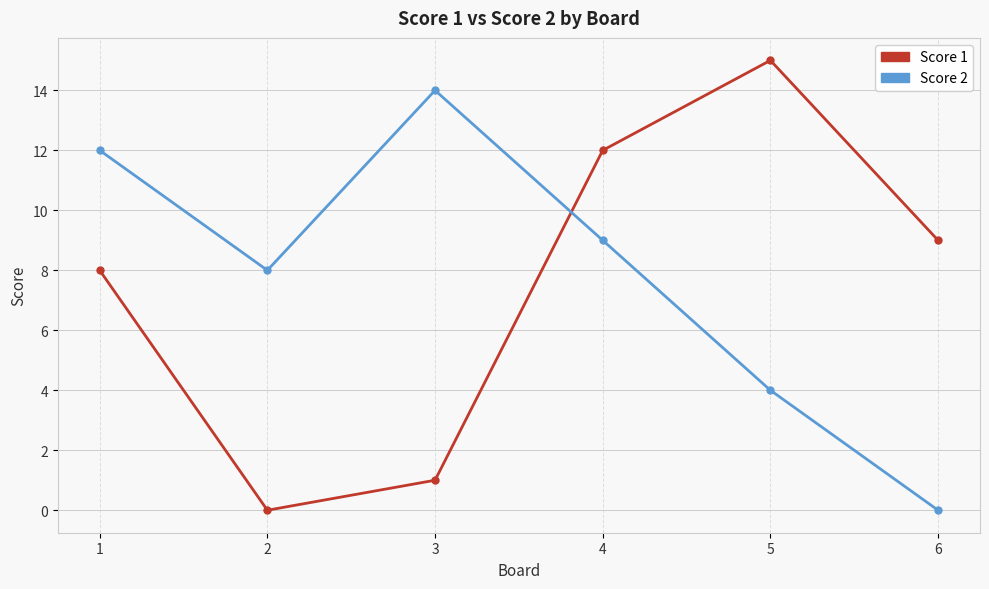

Which series ends up on top after the final intersection of Score 1 and Score 2?

Score 1